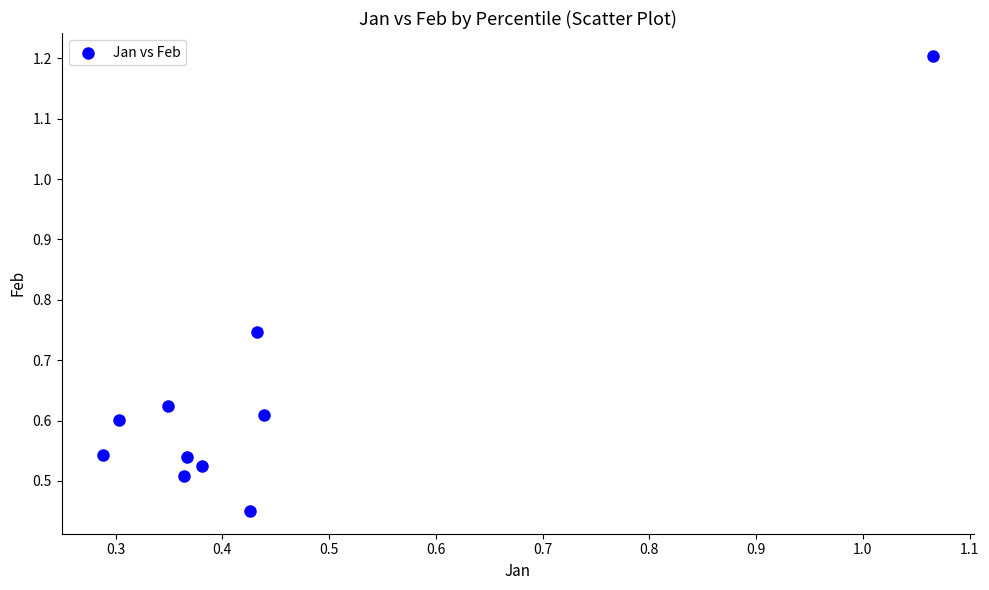

What is the average X value?

0.4